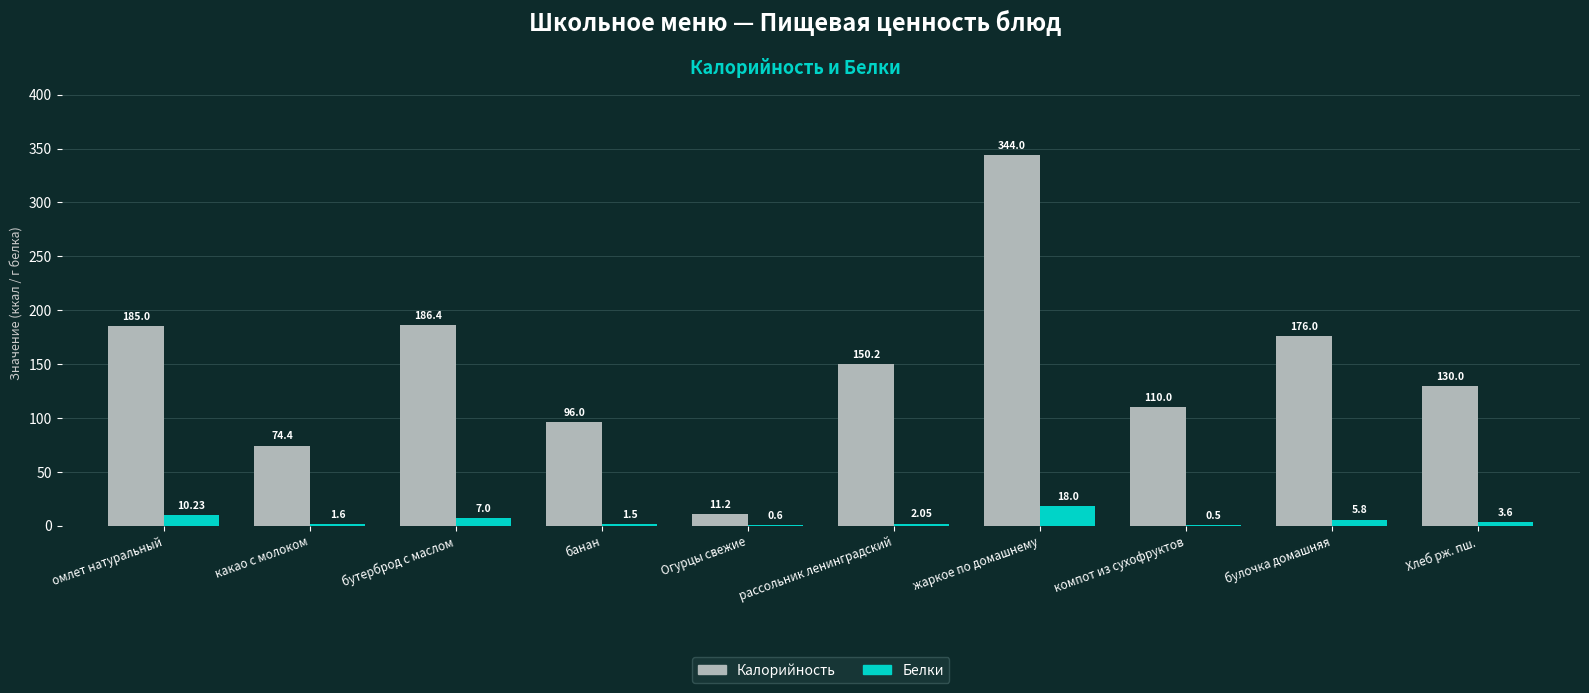

What are all the series names shown in the legend?

Калорийность, Белки